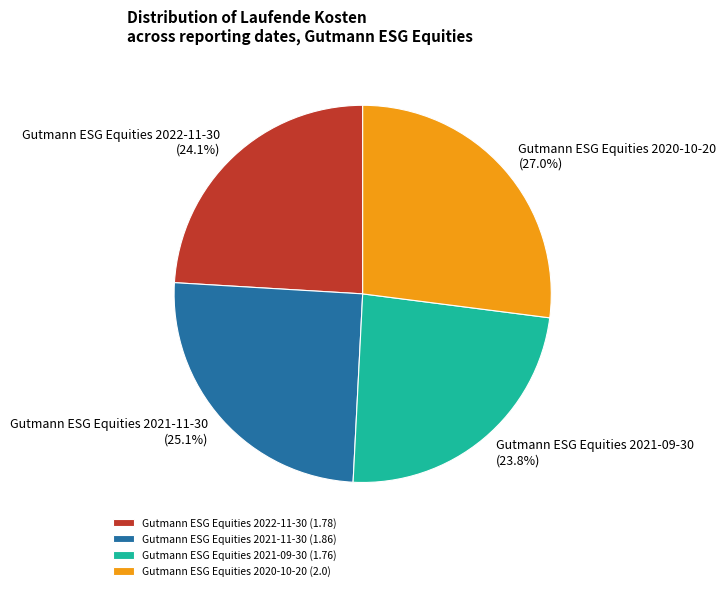

To the nearest percent, what portion does Gutmann ESG Equities 2021-09-30 represent?

24%